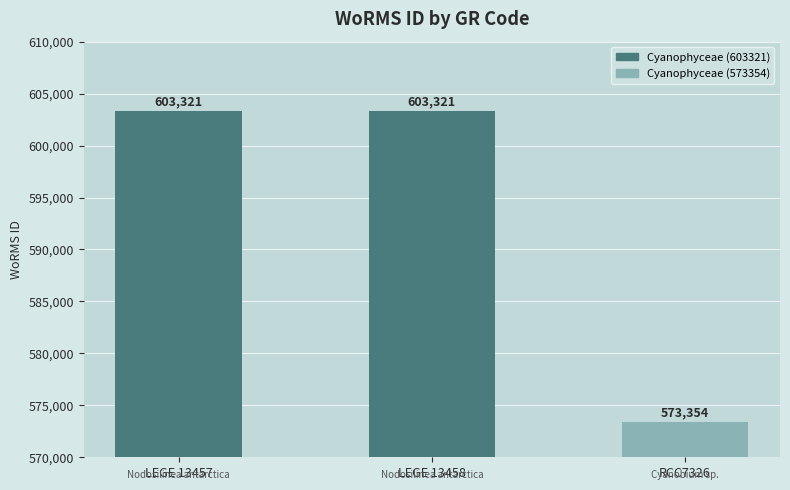

What is the greatest value displayed?

603321